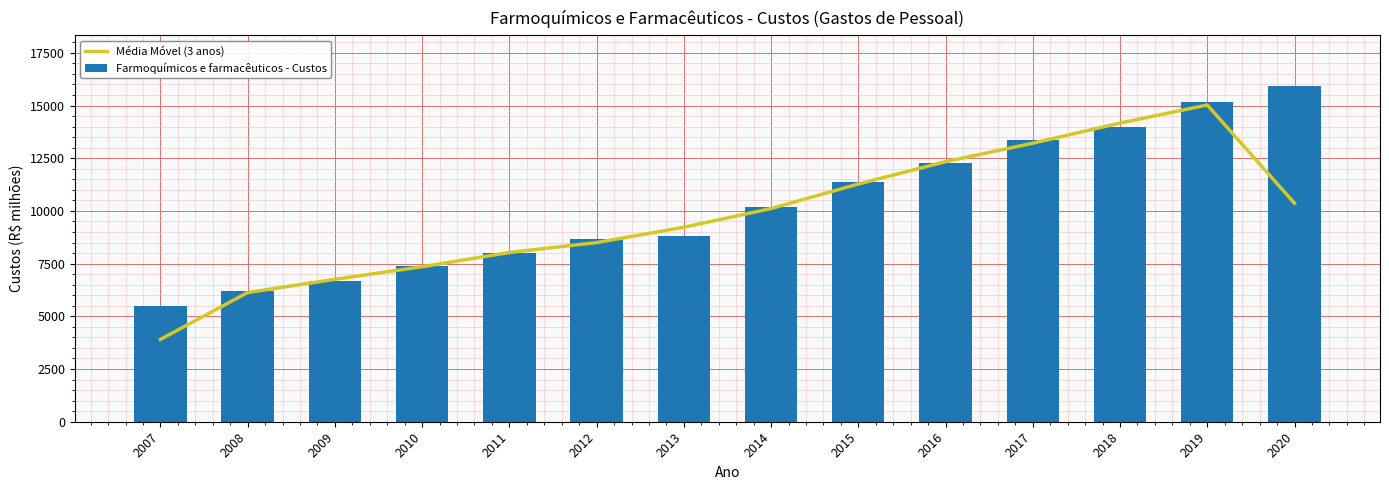

What are all the series names shown in the legend?

Média Móvel (3 anos), Farmoquímicos e farmacêuticos - Custos